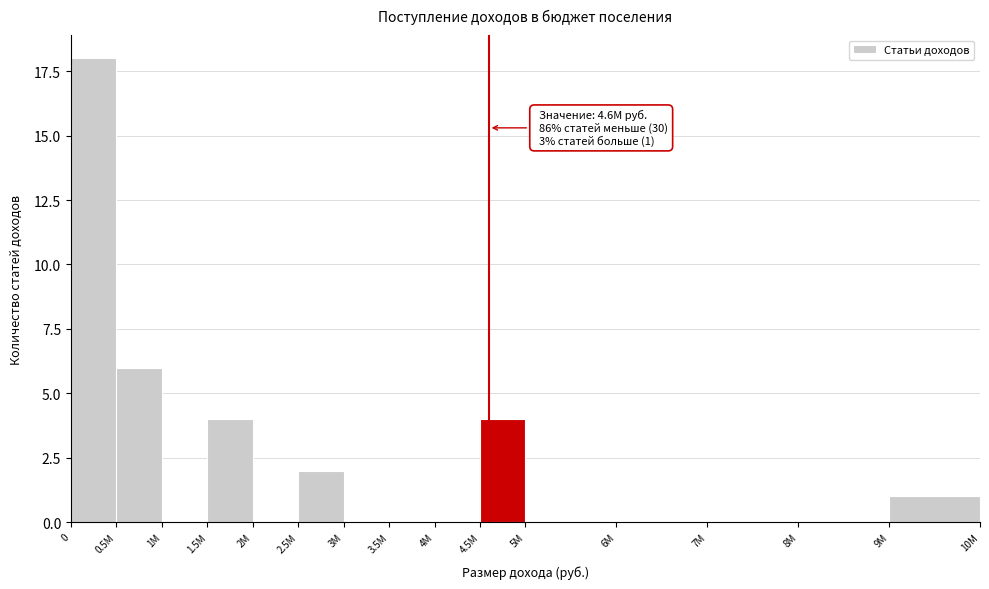

Reading right to left, list all the values displayed in this chart.

9M=1	8M=0	7M=0	6M=0	5M=0	4.5M=4	4M=0	3.5M=0	3M=0	2.5M=2	2M=0	1.5M=4	1M=0	0.5M=6	0=18